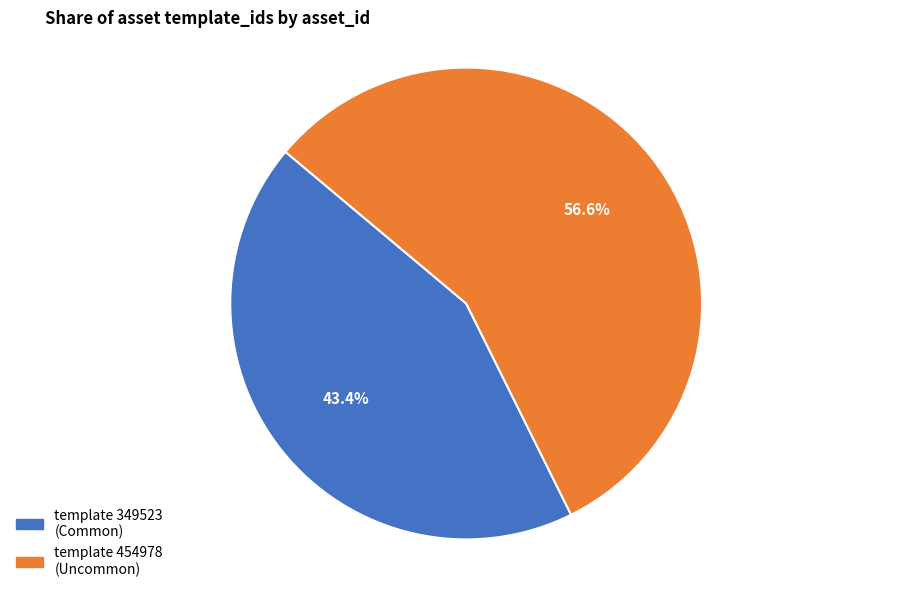

Which slice represents more than half of the pie?

template 454978 (Uncommon)